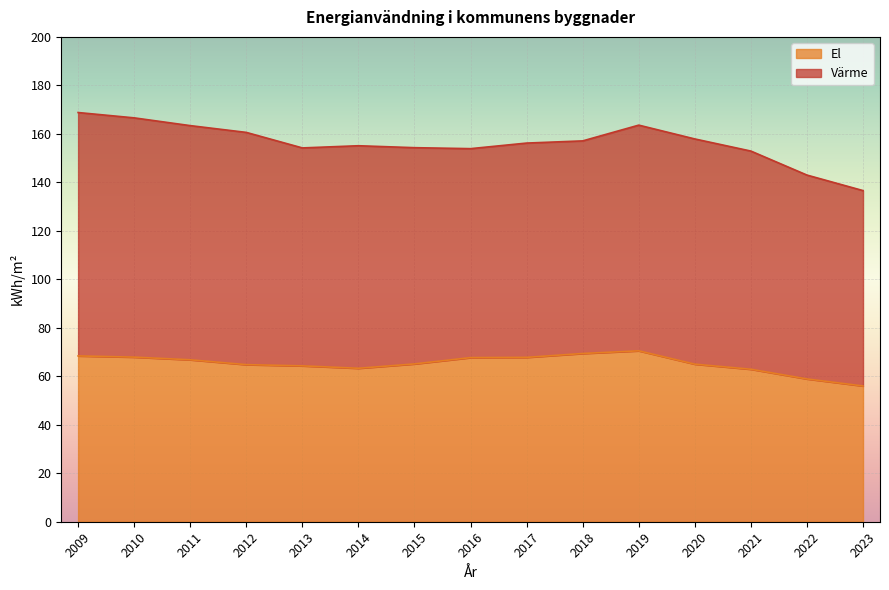

Which category has the lowest value across all series?

2023